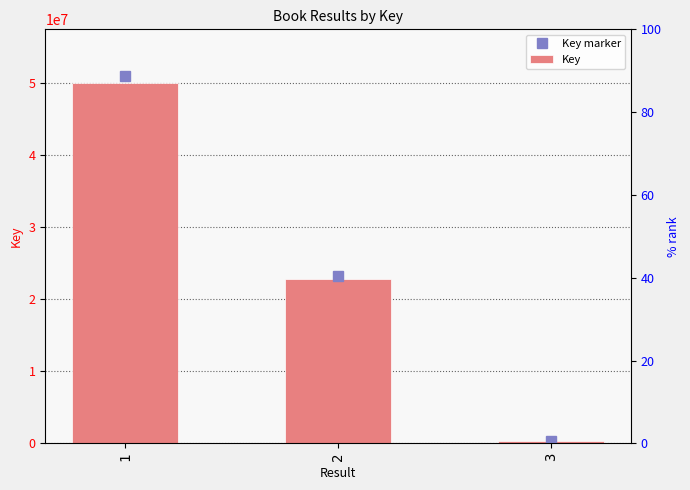

List the labels in order of value, largest first.

1, 2, 3